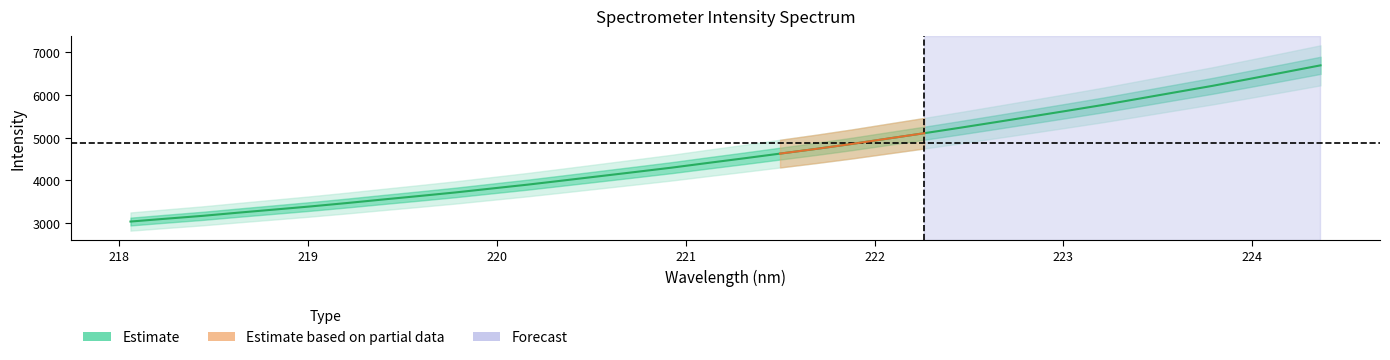

What is the difference between the maximum and minimum values?

3653.6